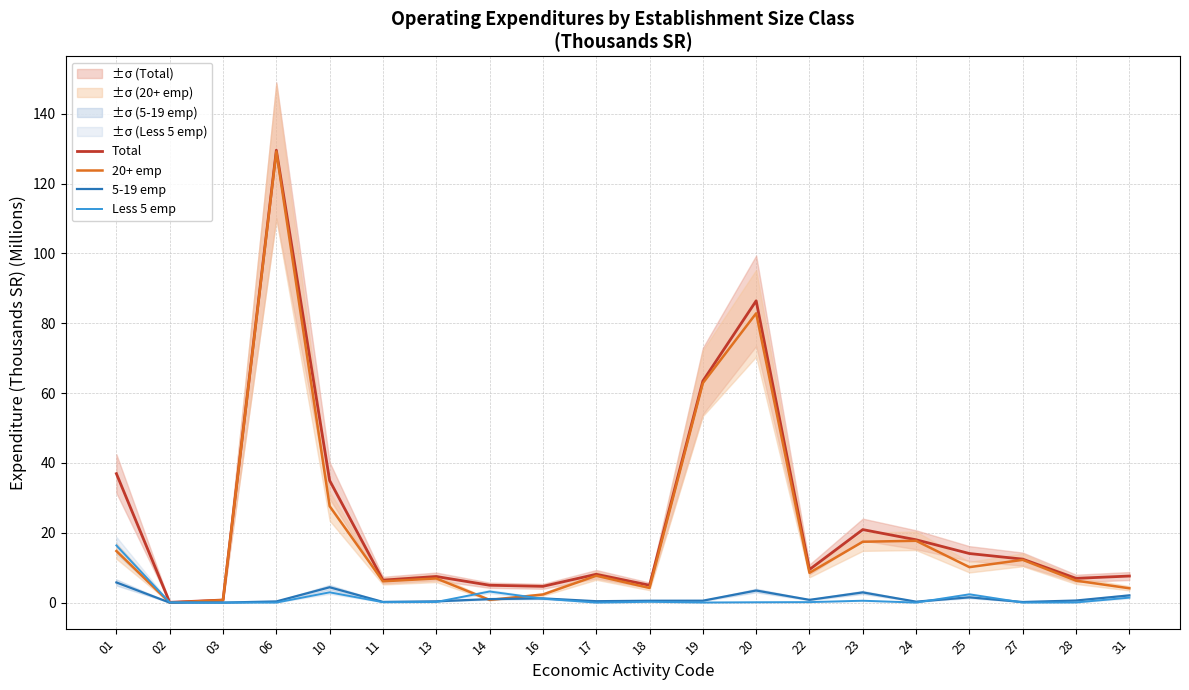

Reading left to right, what are all the values shown in this chart?

Total: 01=36.9	02=0.1	03=0.7	06=129.6	10=35.0	11=6.4	13=7.5	14=5.0	16=4.7	17=8.1	18=5.0	19=63.4	20=86.4	22=9.5	23=20.9	24=18.0	25=14.1	27=12.5	28=7.0	31=7.6
20+ emp: 01=14.8	02=0.0	03=0.7	06=129.2	10=27.6	11=6.1	13=6.9	14=0.8	16=2.3	17=7.7	18=4.2	19=62.9	20=82.9	22=8.5	23=17.4	24=17.7	25=10.2	27=12.2	28=6.3	31=4.1
5-19 emp: 01=5.8	02=0.0	03=0.0	06=0.3	10=4.4	11=0.2	13=0.4	14=1.0	16=1.2	17=0.4	18=0.5	19=0.6	20=3.5	22=0.8	23=2.9	24=0.3	25=1.5	27=0.2	28=0.6	31=2.1
Less 5 emp: 01=16.4	02=0.1	03=0.0	06=0.0	10=2.9	11=0.1	13=0.2	14=3.2	16=1.1	17=0.0	18=0.2	19=0.0	20=0.1	22=0.1	23=0.5	24=0.0	25=2.4	27=0.0	28=0.1	31=1.4